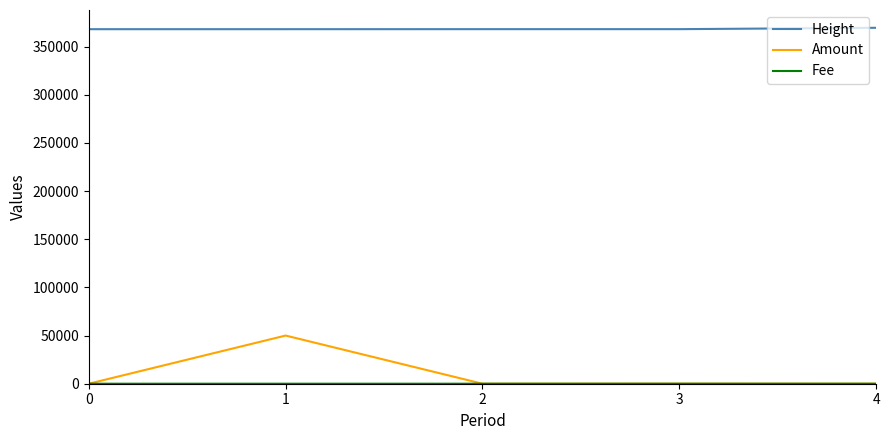

True or false: Height and Amount intersect in this chart.

False